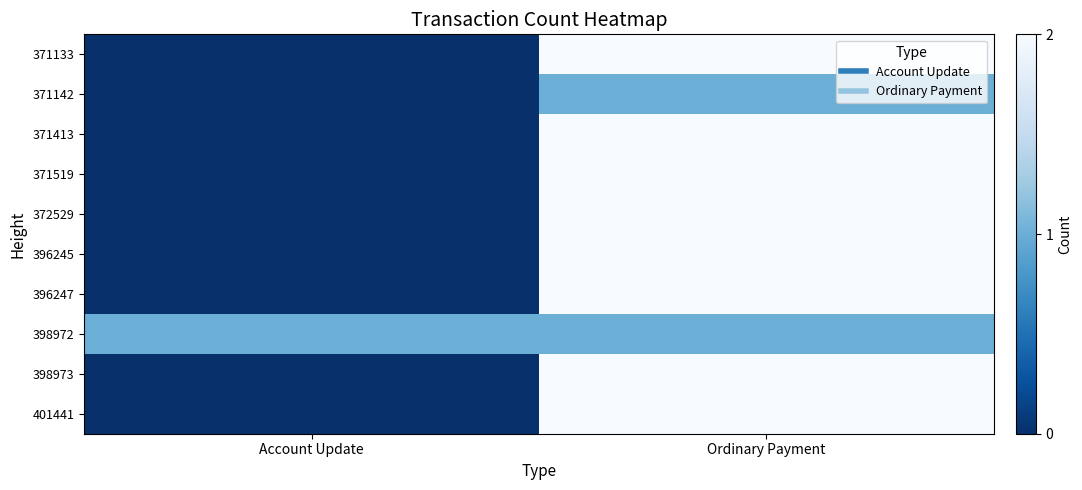

How many data points does each series have?

2